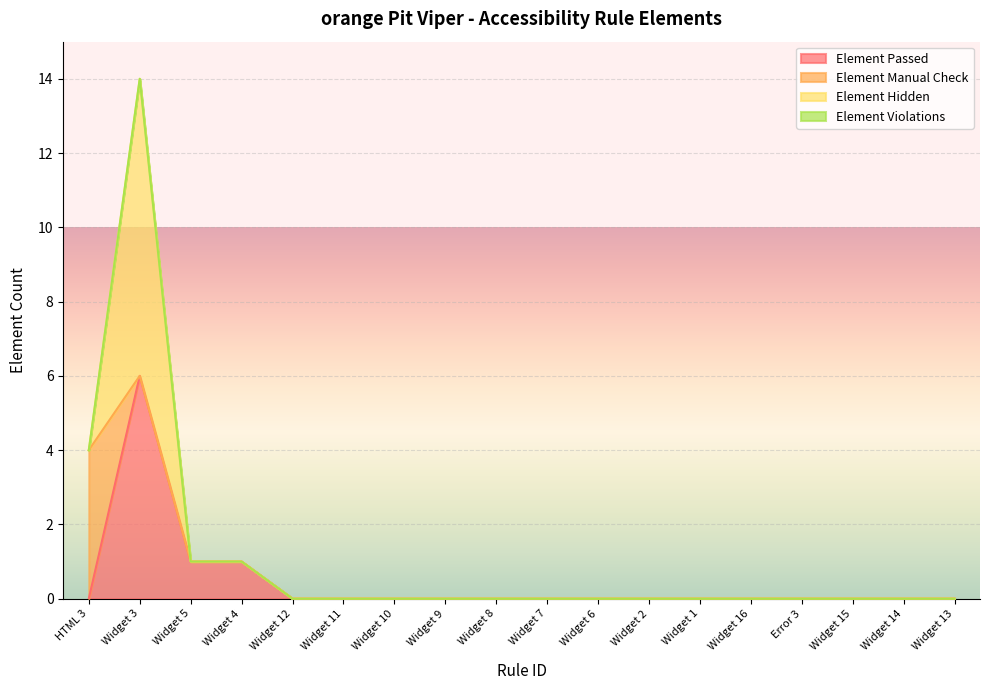

At which label does Element Hidden reach its peak?

Widget 3